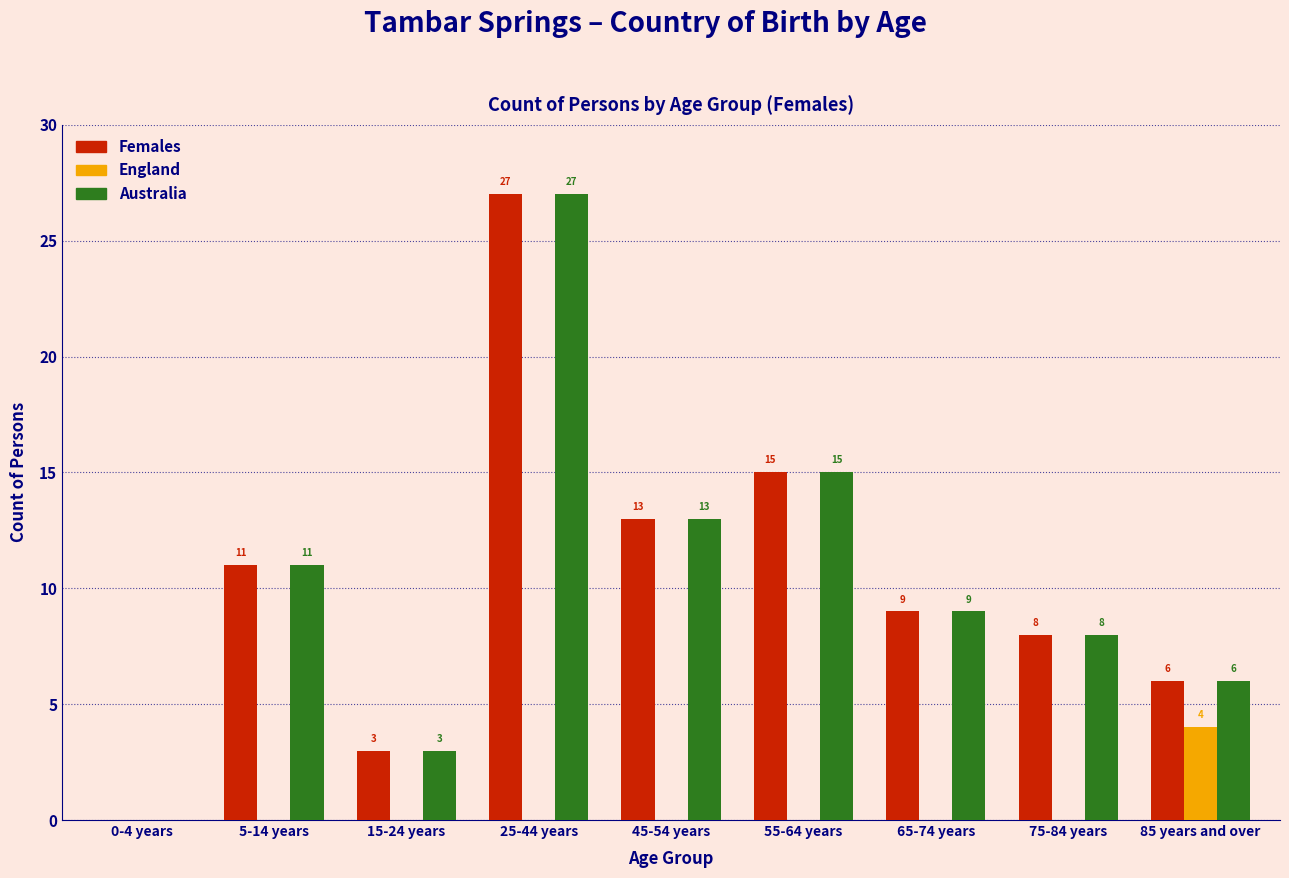

Reading left to right, list all the values displayed in this chart.

Females: 0-4 years=0	5-14 years=11	15-24 years=3	25-44 years=27	45-54 years=13	55-64 years=15	65-74 years=9	75-84 years=8	85 years and over=6
England: 0-4 years=0	5-14 years=0	15-24 years=0	25-44 years=0	45-54 years=0	55-64 years=0	65-74 years=0	75-84 years=0	85 years and over=4
Australia: 0-4 years=0	5-14 years=11	15-24 years=3	25-44 years=27	45-54 years=13	55-64 years=15	65-74 years=9	75-84 years=8	85 years and over=6